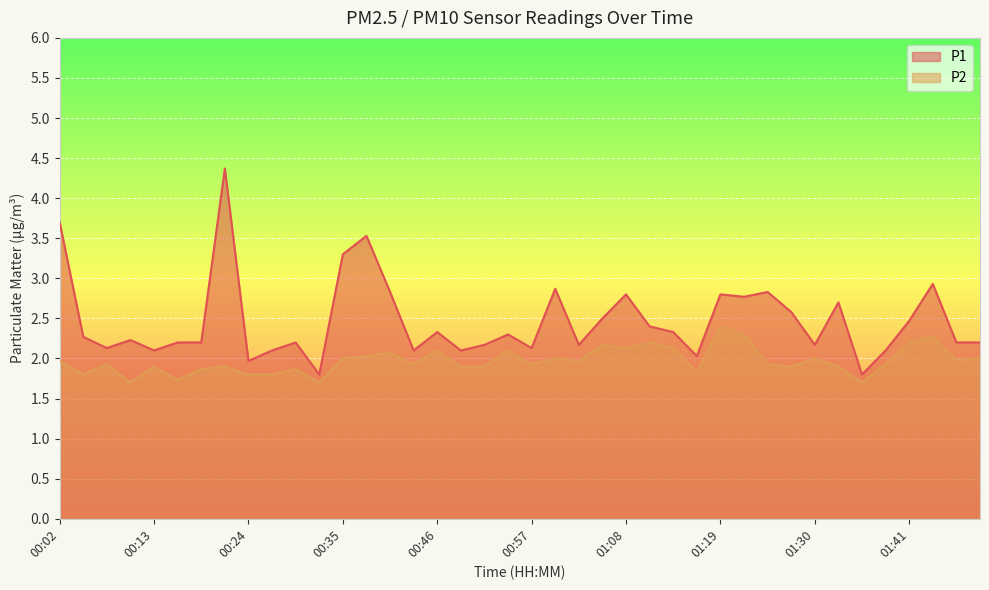

True or false: P1 and P2 cross at least once.

False